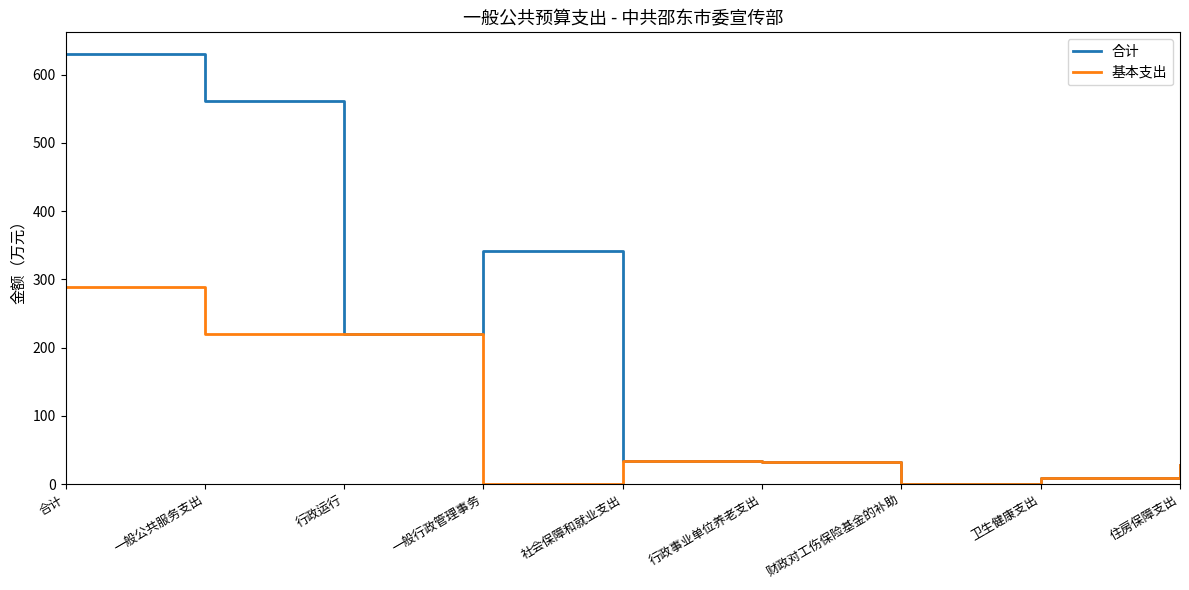

Where is the first local minimum for 合计?

行政运行